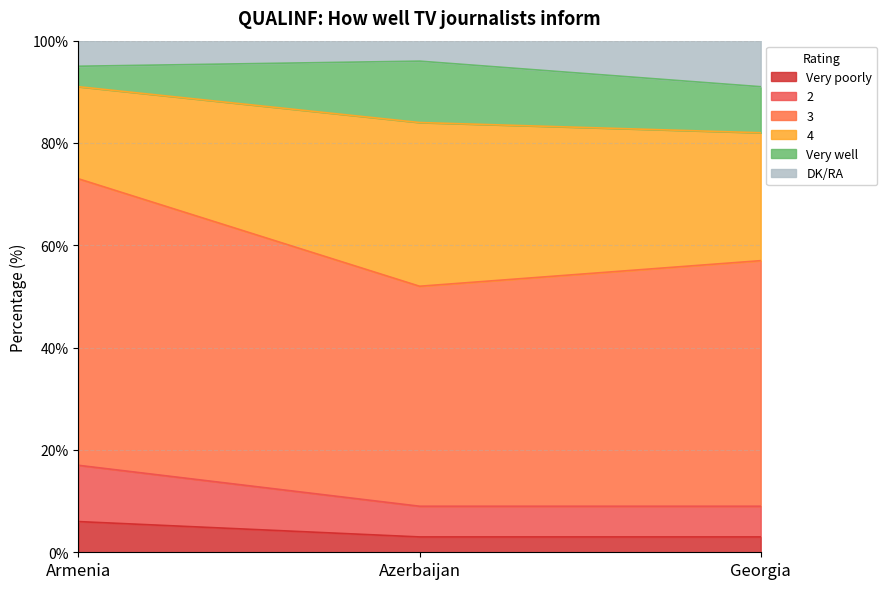

At which category is the sum across all series the highest?

Armenia